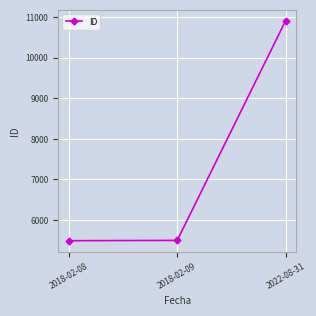

What is the average value?

7300